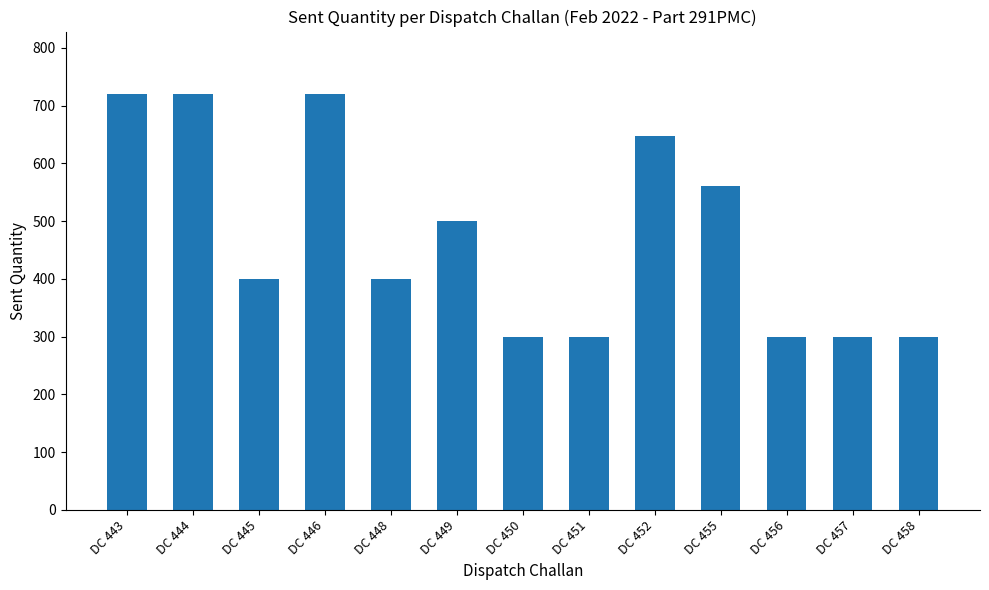

The chart shows a value of 300 at DC 450. True or false?

True